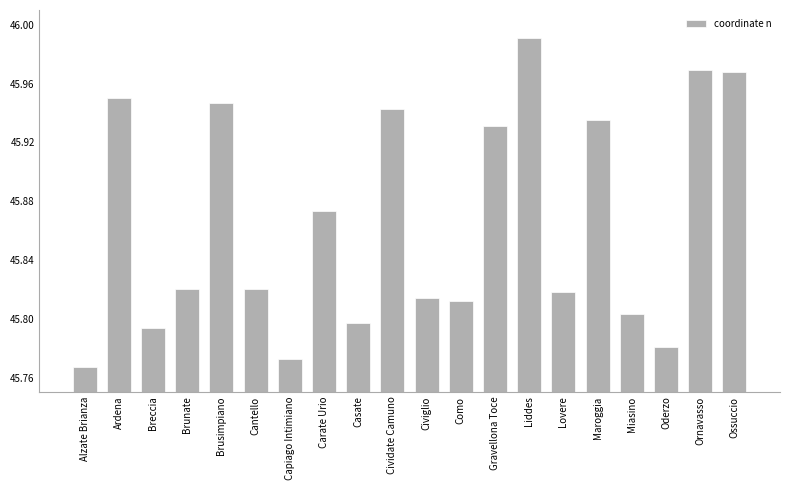

What is the difference between the maximum and second lowest values?

0.2